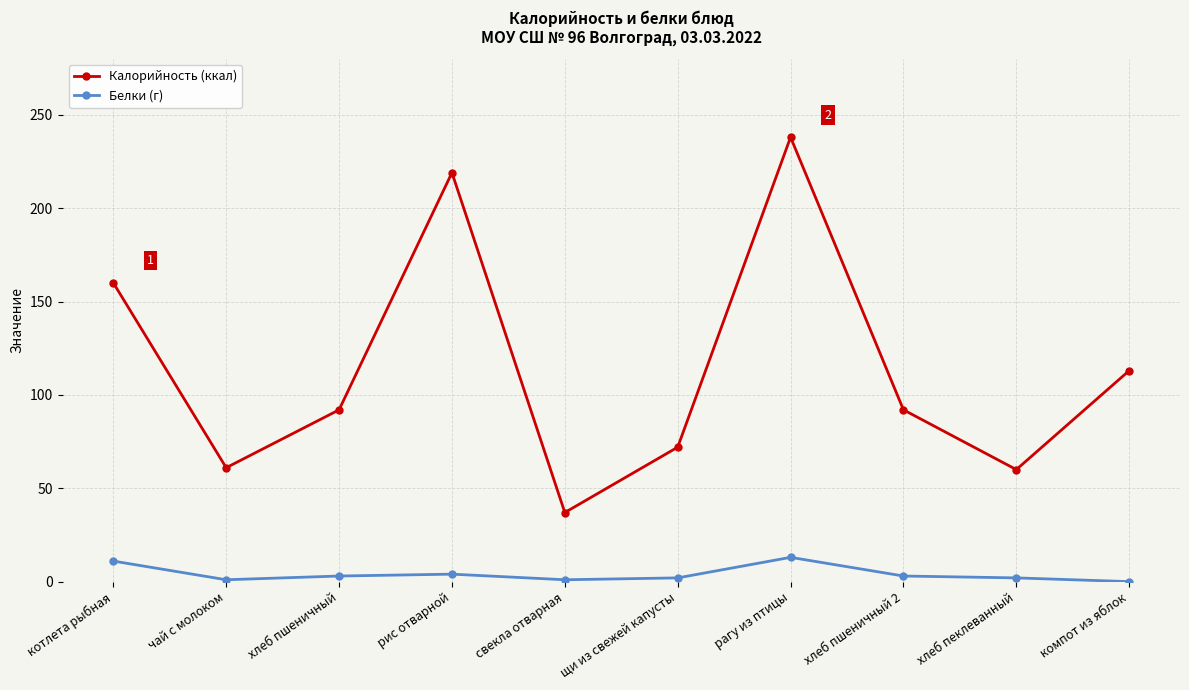

Is the value of Калорийность (ккал) at котлета рыбная greater than the value of Белки (г) at хлеб пшеничный?

Yes